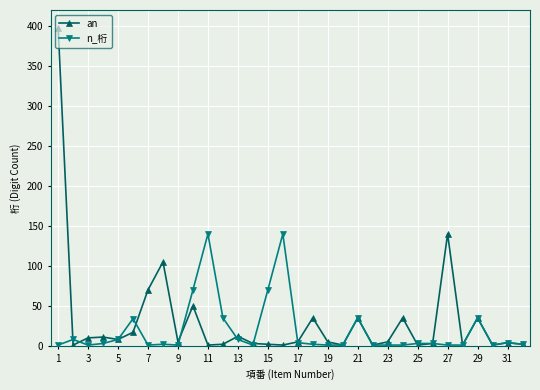

What is the value of the an point at the 29th from the left?

35